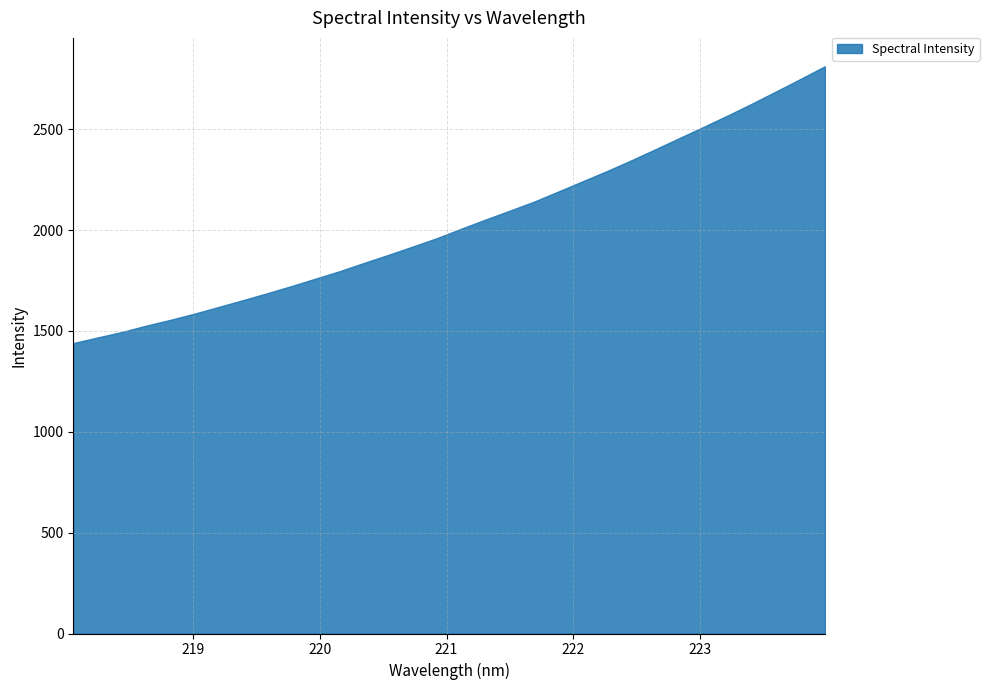

The value at 219.2067 is 1619.0. True or false?

True